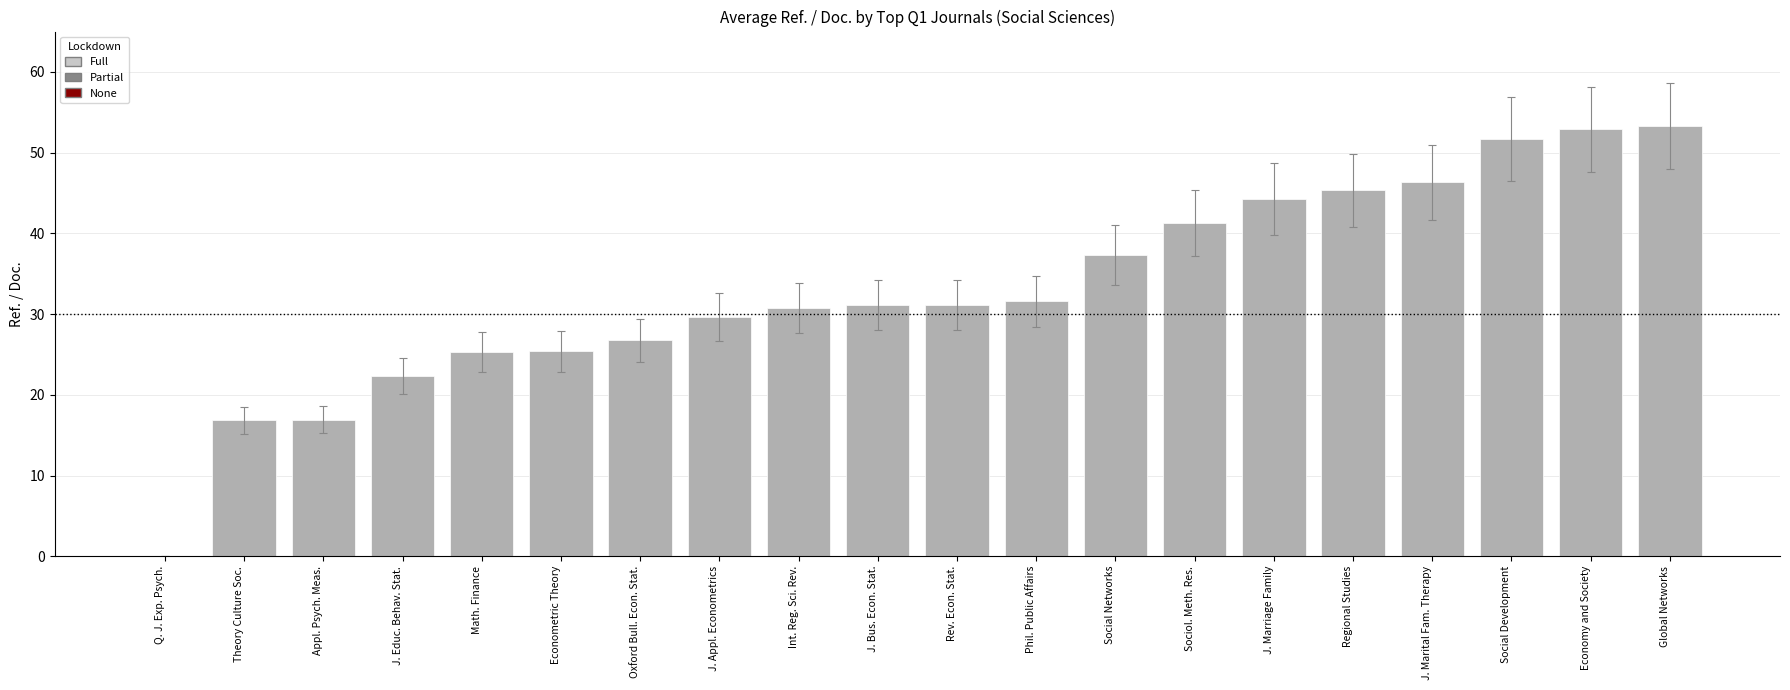

What is the sum of all values?

660.1